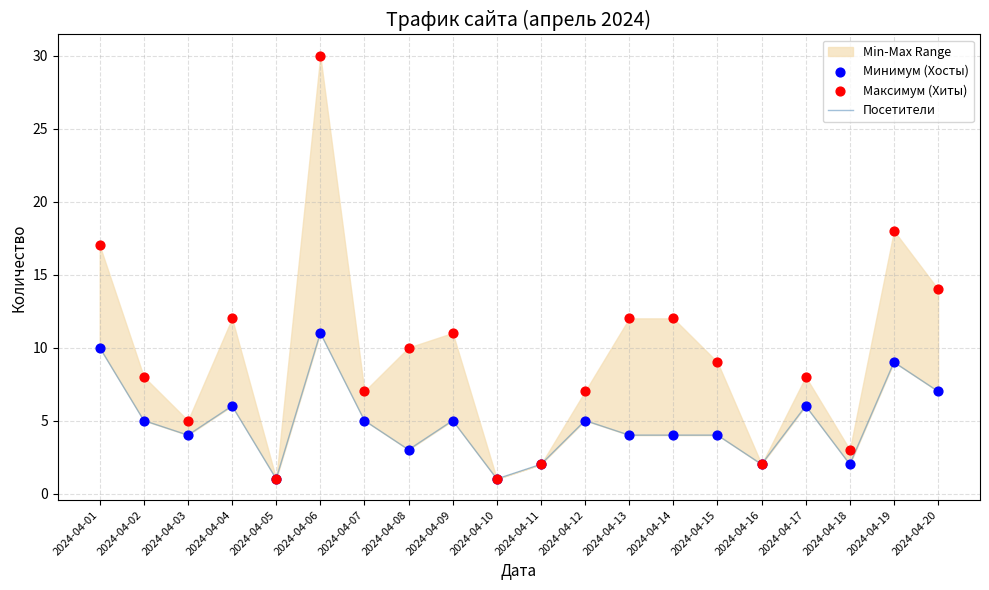

Is the value of Минимум (Хосты) at 2024-04-08 greater than the value of Посетители at 2024-04-06?

No